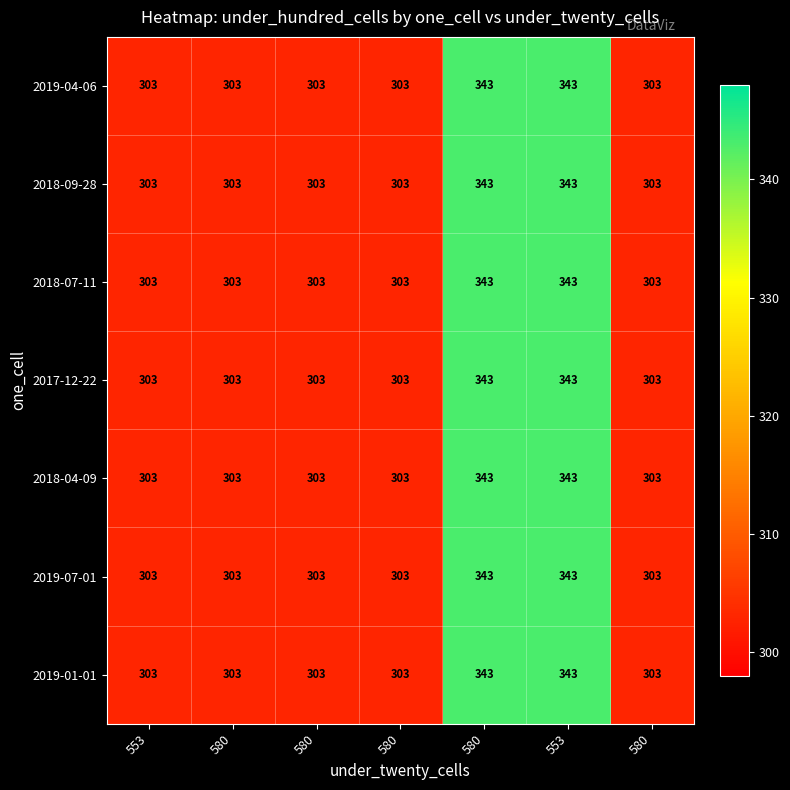

At how many categories does at least one series exceed 329?

2